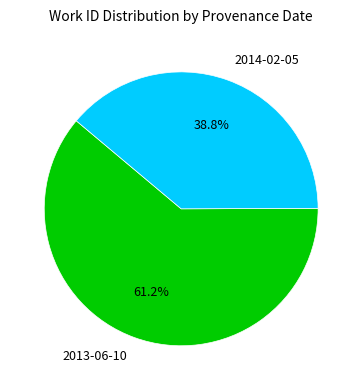

What percentage is the 2014-02-05 slice, to the nearest percent?

39%